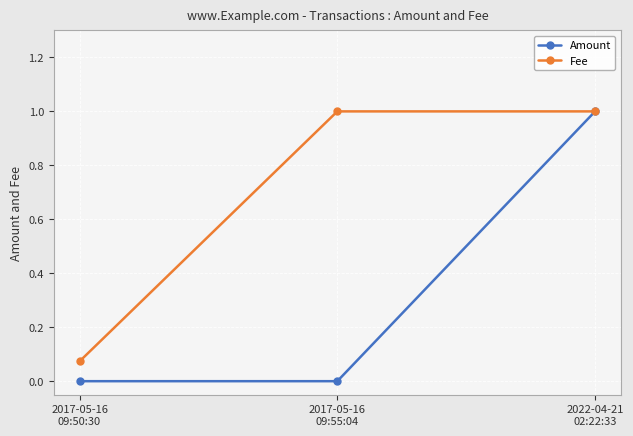

List the series in order of their overall mean, lowest first.

Amount, Fee